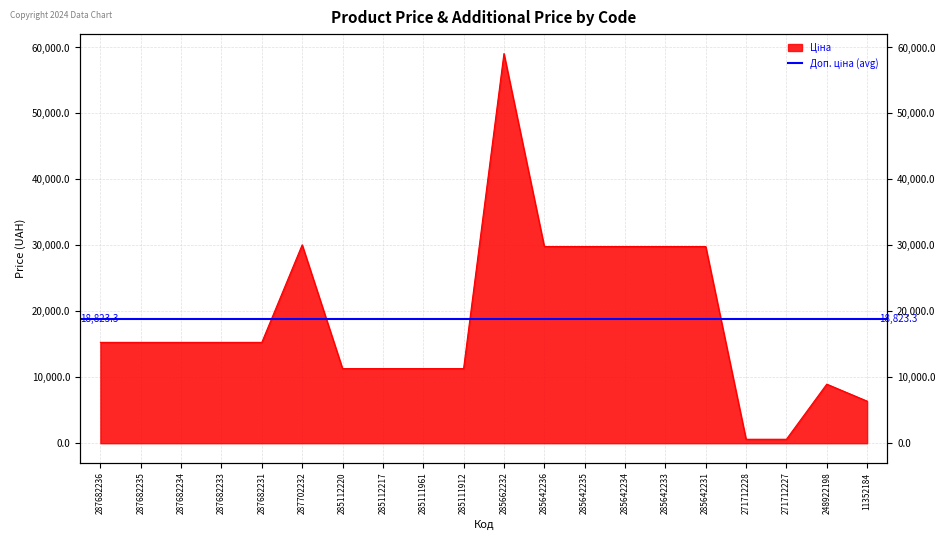

What is the difference between the maximum and minimum values?

58479.3